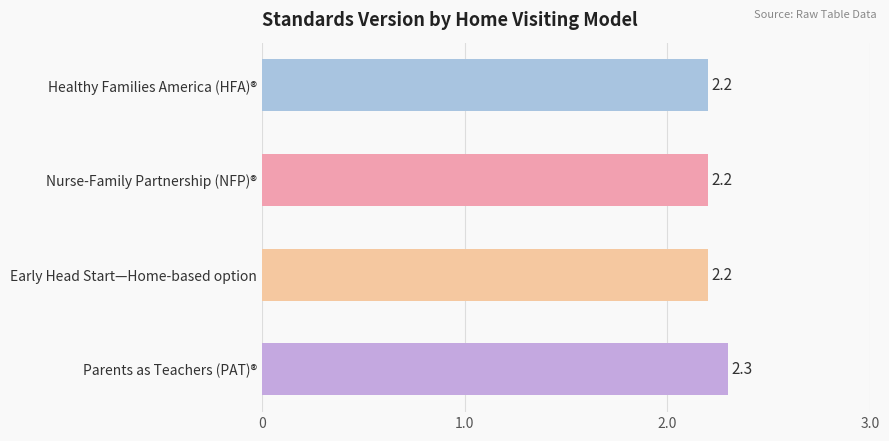

What is the value of the 3rd bar from the top?

2.2